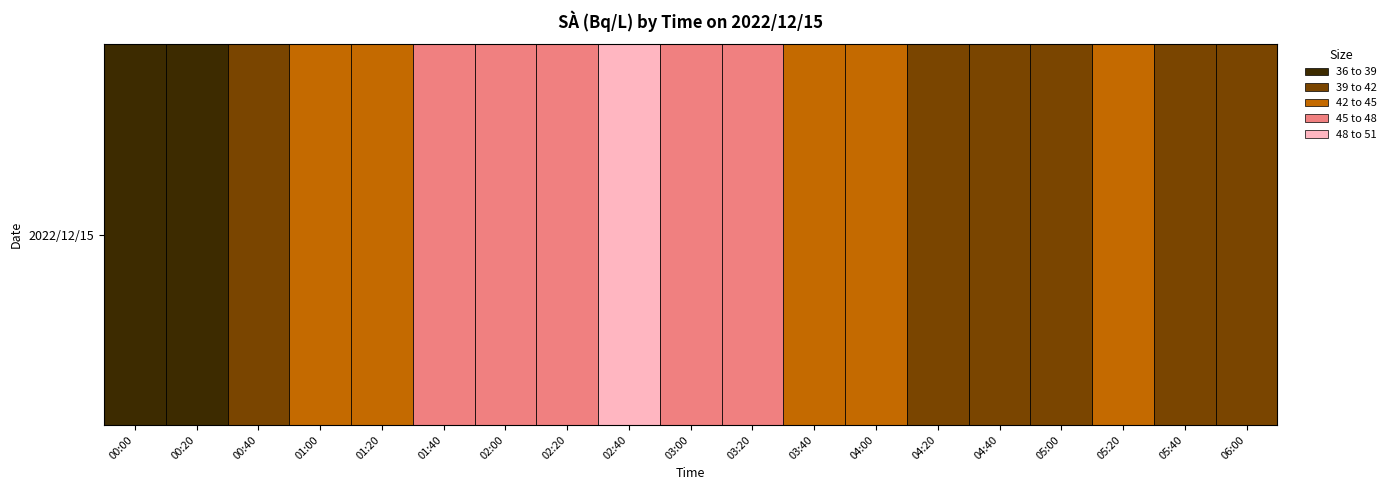

How many distinct data groups are displayed?

1